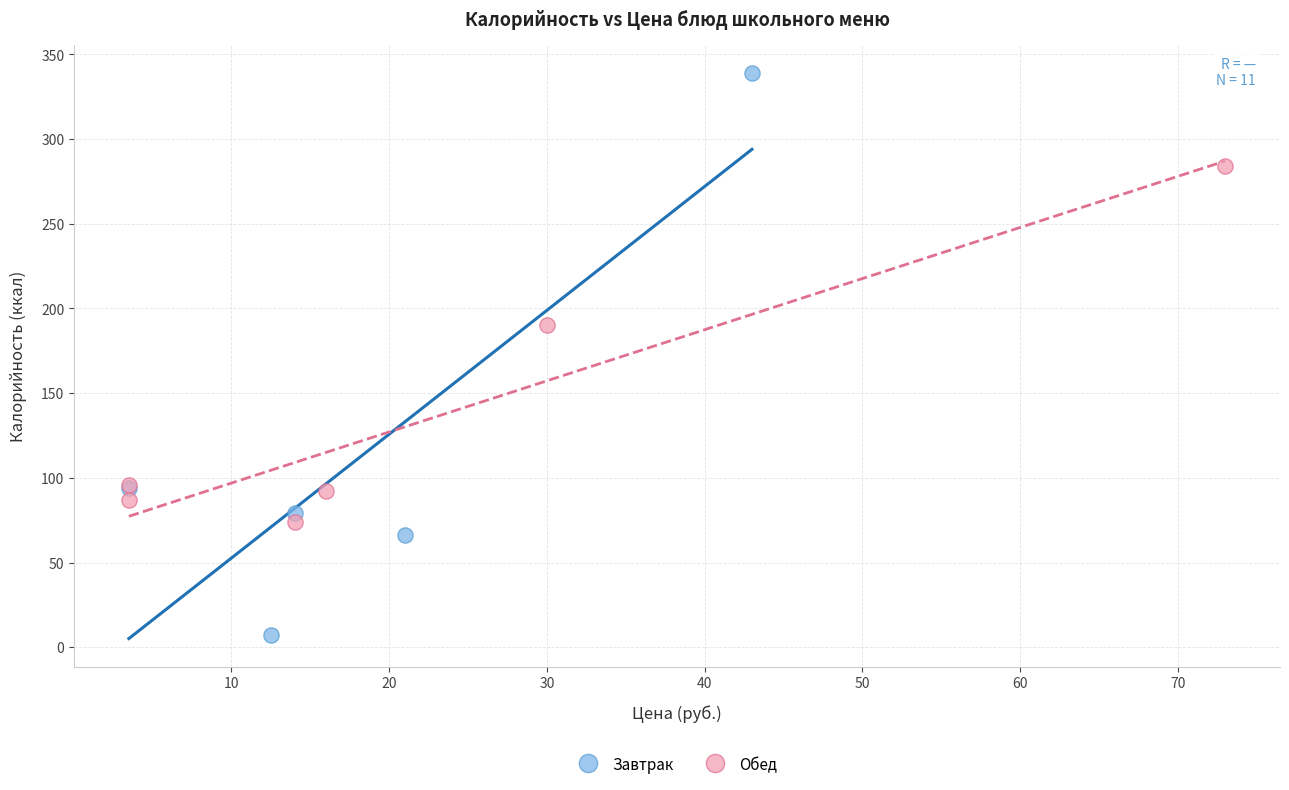

Which series has the largest Y range (max minus min)?

Завтрак